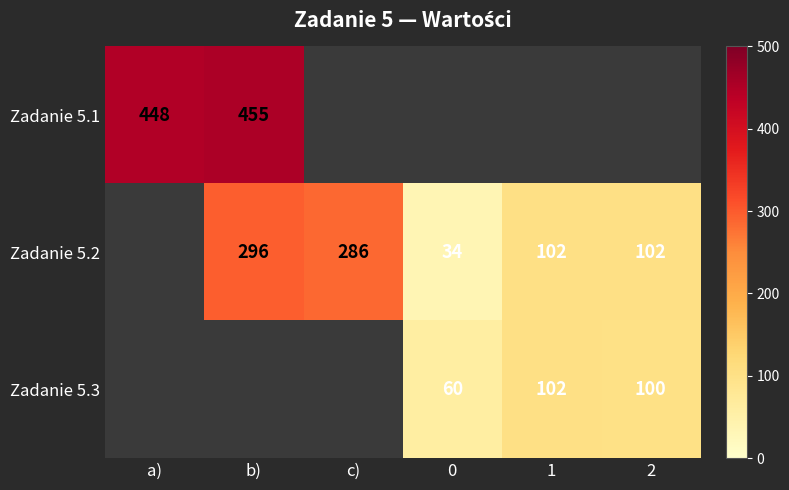

The value of Zadanie 5.1 at b) is 455. True or false?

True